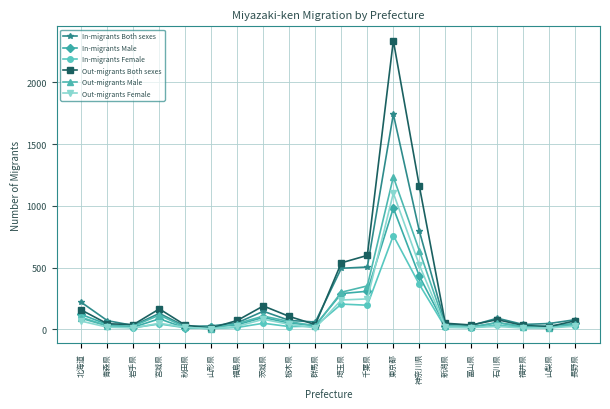

List the series in order of their peak value, lowest first.

In-migrants Female, In-migrants Male, Out-migrants Female, Out-migrants Male, In-migrants Both sexes, Out-migrants Both sexes